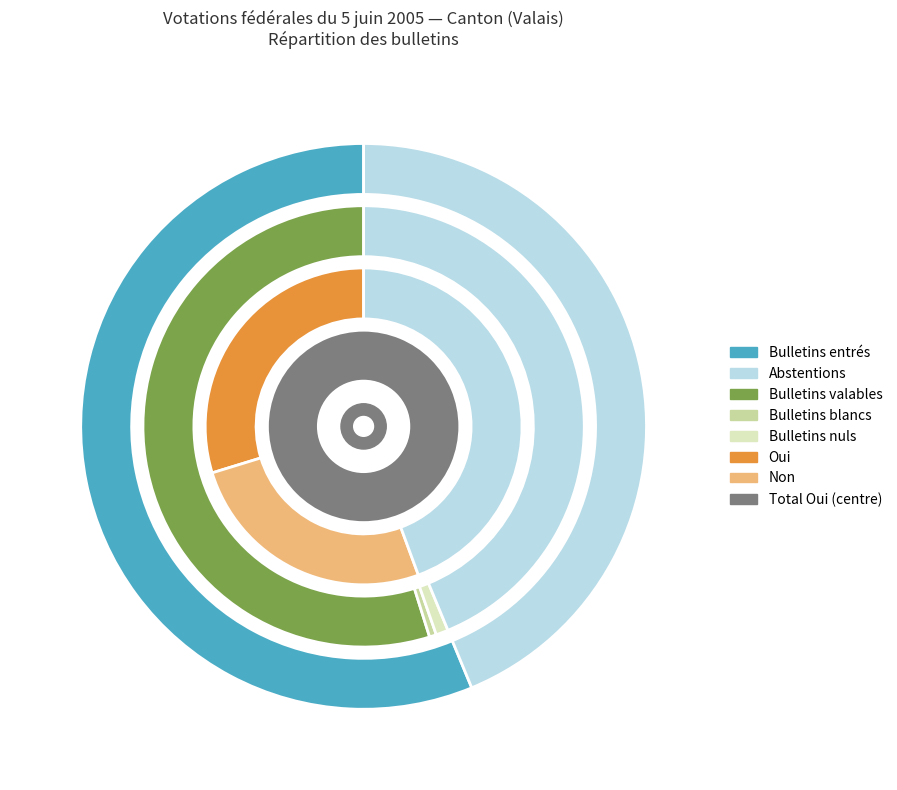

Count the number of slices in the pie.

7